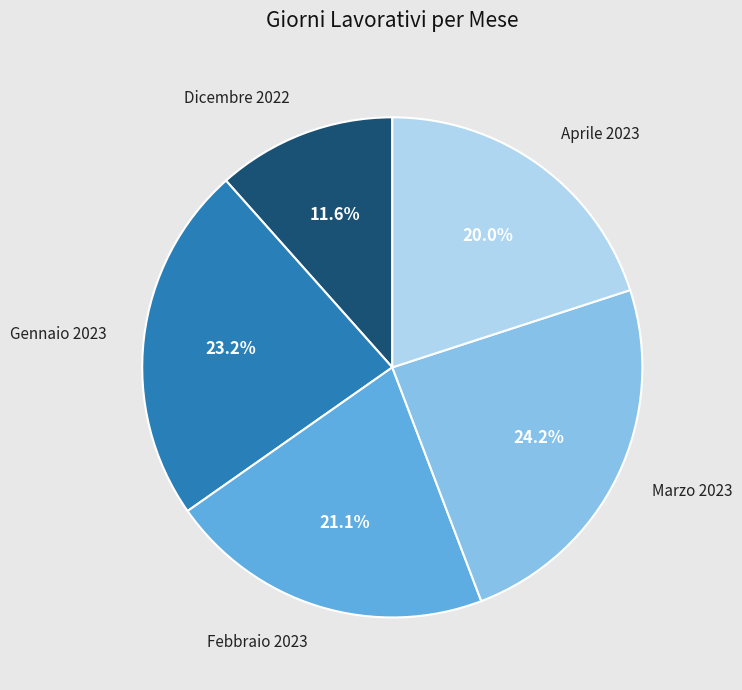

What percentage is the Marzo 2023 slice, to the nearest percent?

24%